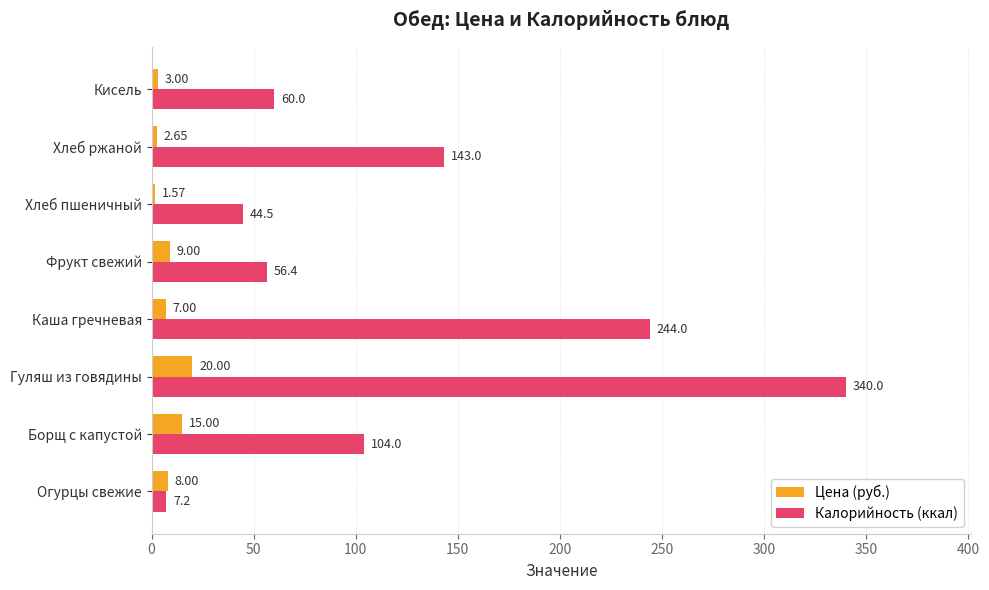

What is the maximum value shown in the chart?

340.0